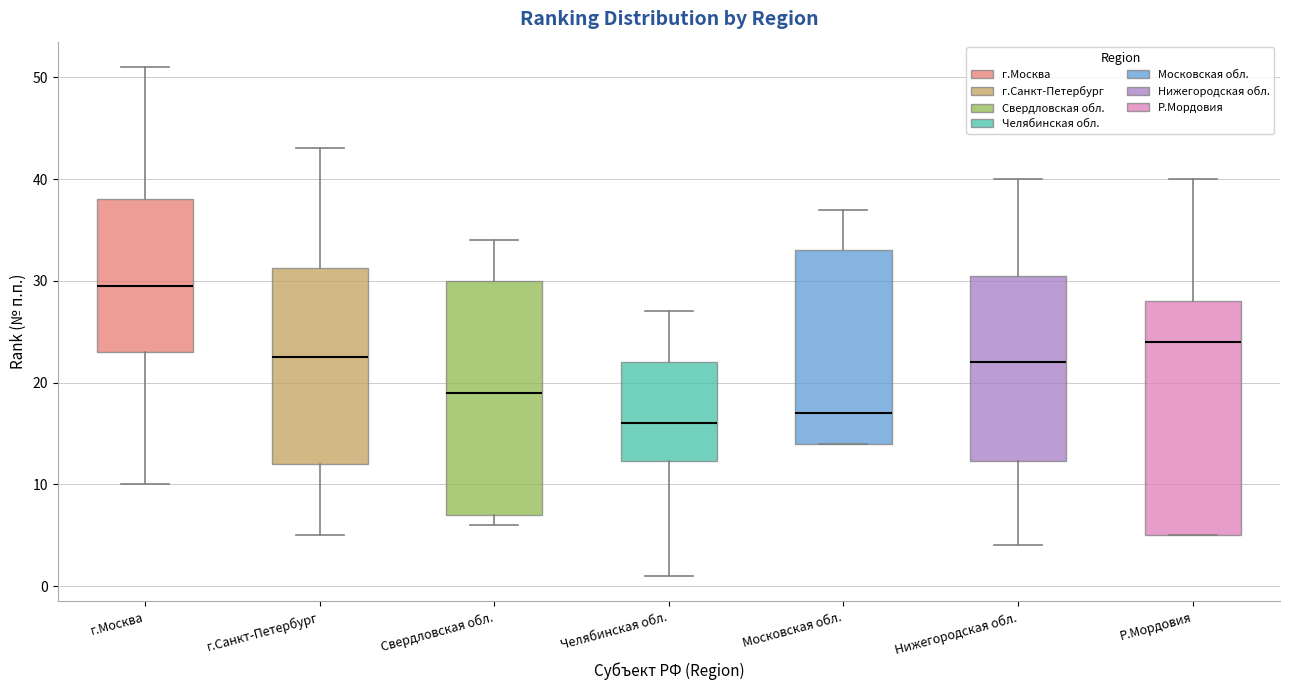

Where is the upper edge of the box for Нижегородская обл. on the y-axis? The values are not printed on the chart, so give them approximately, as read against the axis.

31